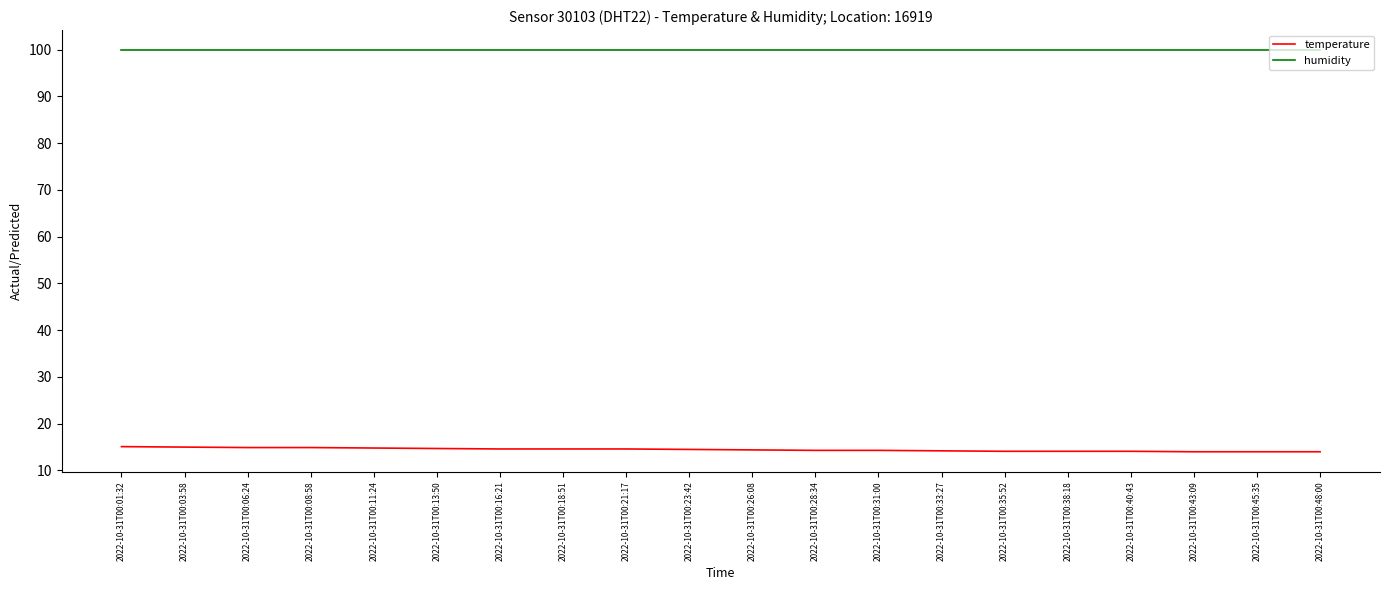

What is the total value across all series at 2022-10-31T00:01:32?

115.0